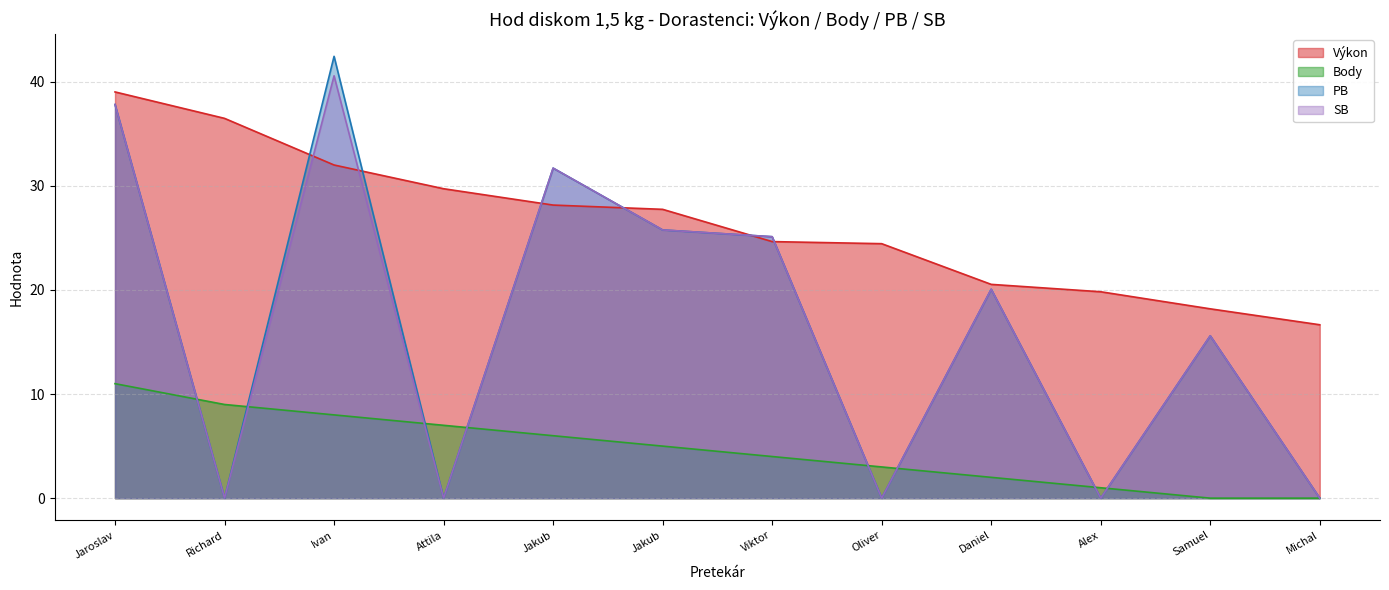

What is the maximum value shown in the chart?

42.5